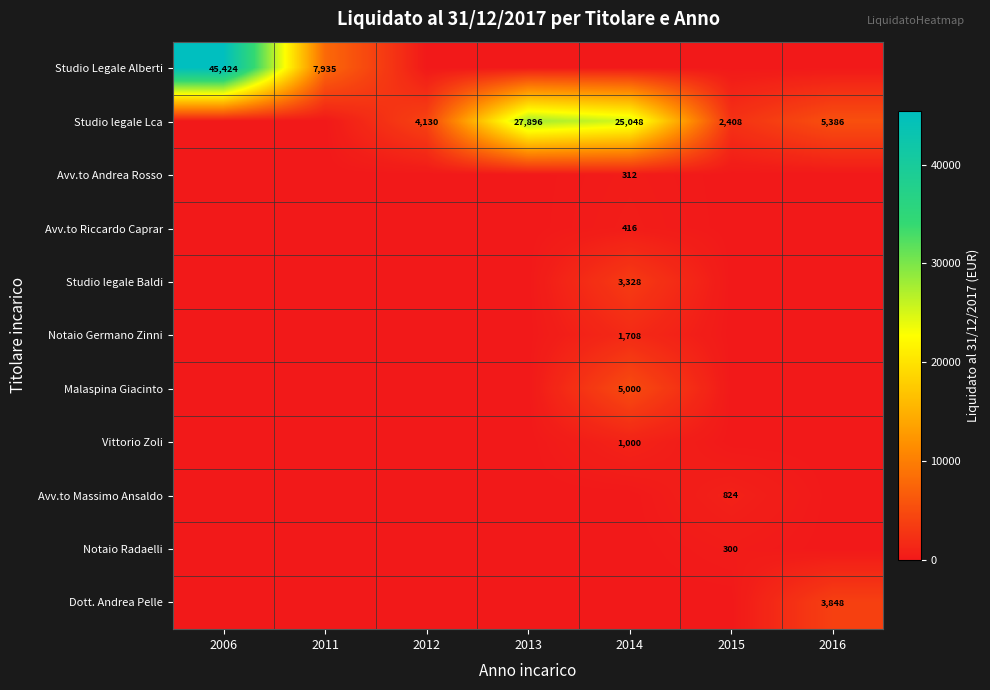

The Avv.to Andrea Rosso series shows 133 at 2014. True or false?

False